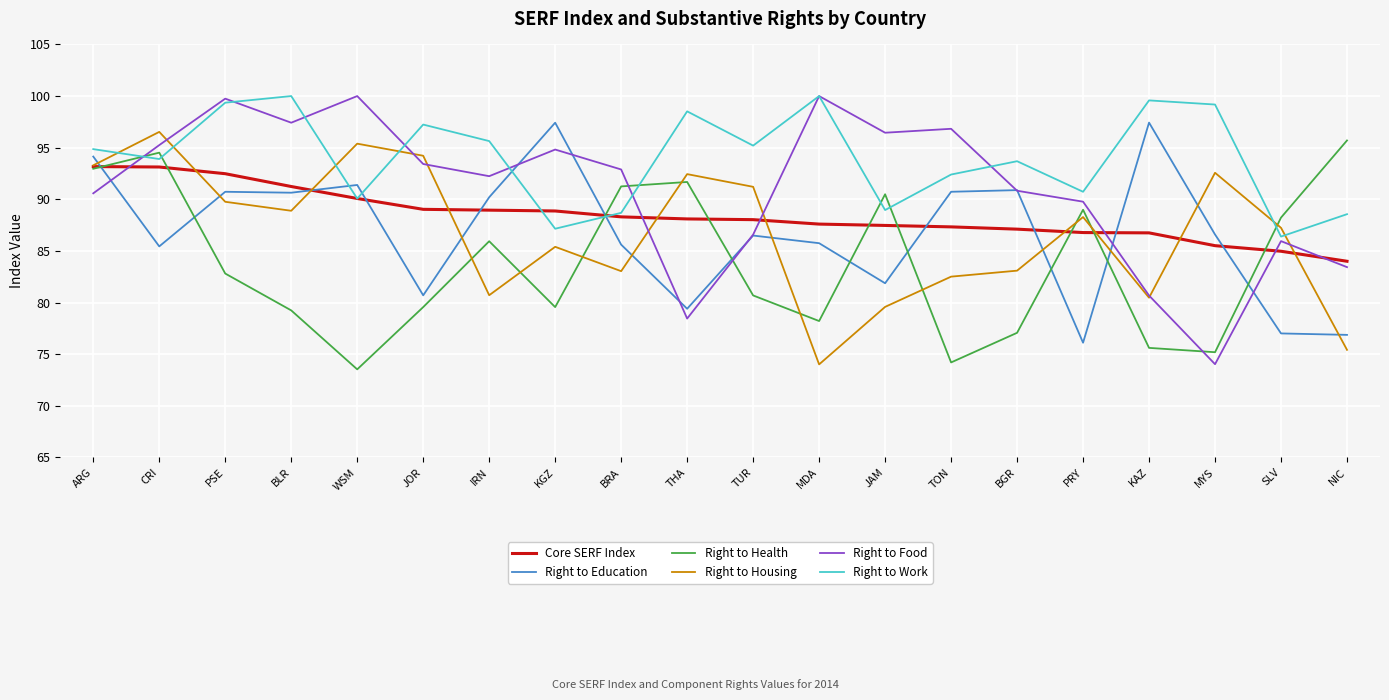

What position from the right is JAM?

8